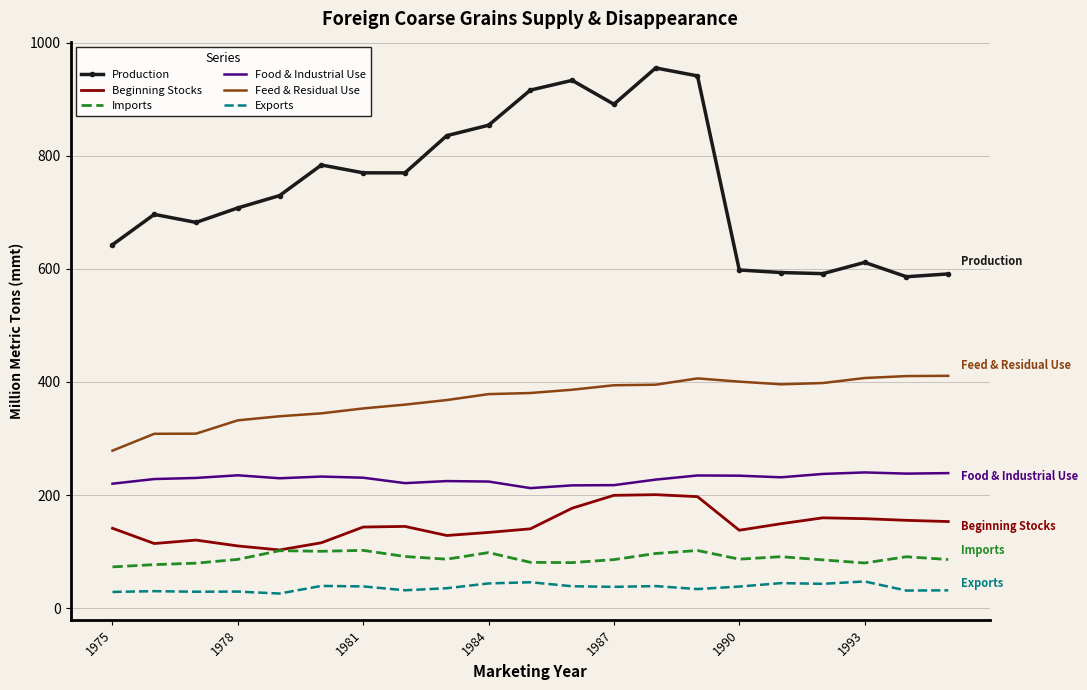

In Exports, how many points are lower than both neighbors (excluding endpoints)?

7